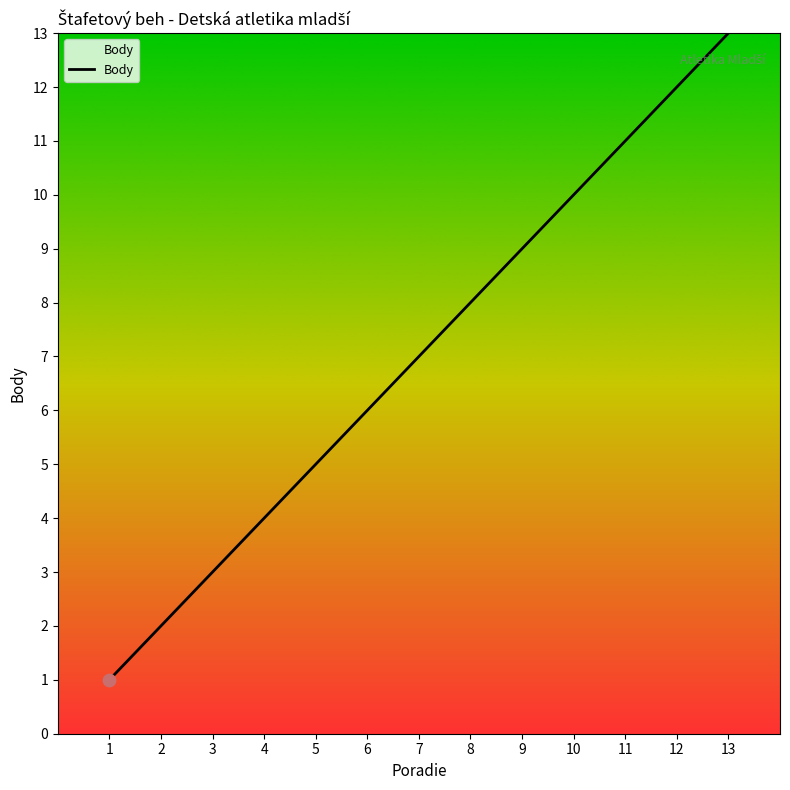

Does the chart have visible grid lines?

No